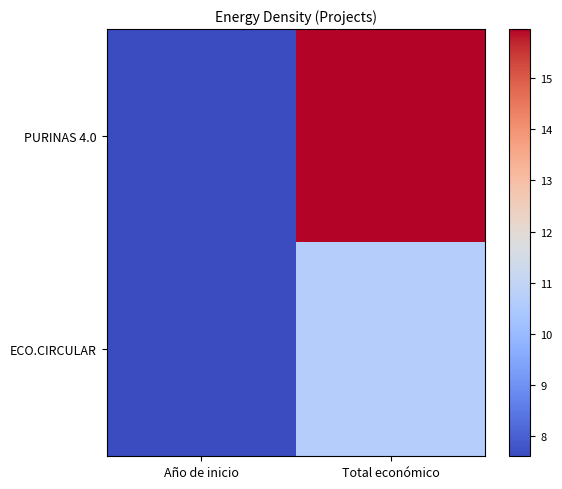

Which has a higher value, Total económico or Año de inicio?

Total económico